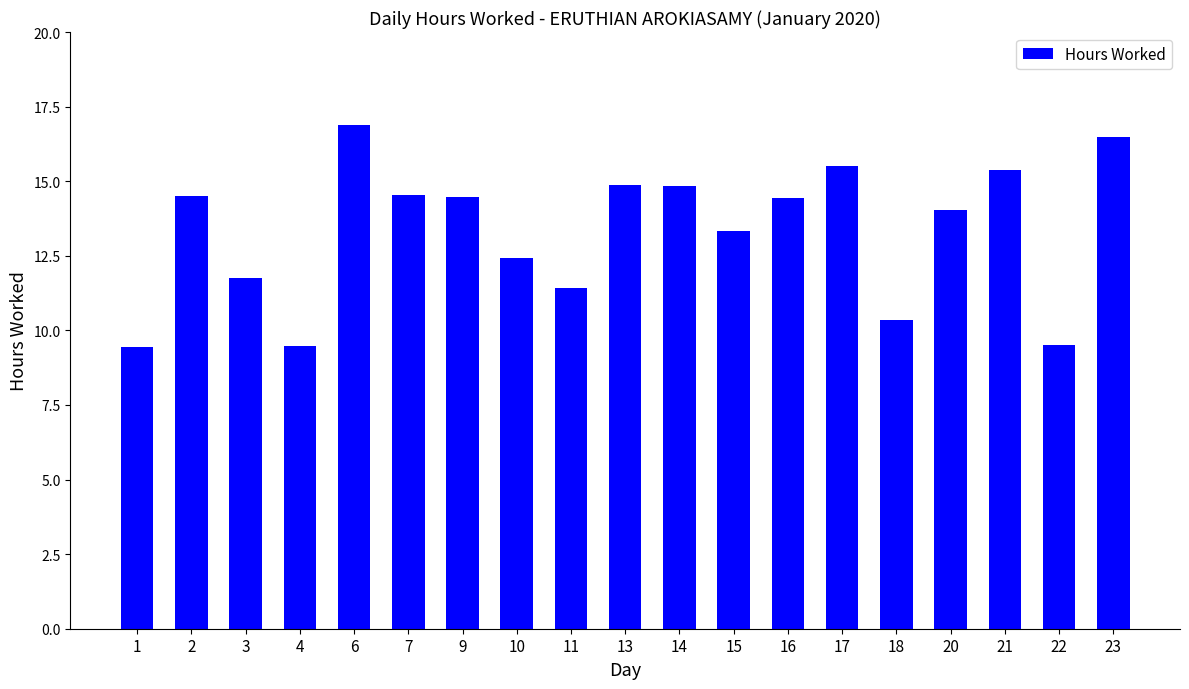

What is the difference between the maximum and second lowest values?

7.4